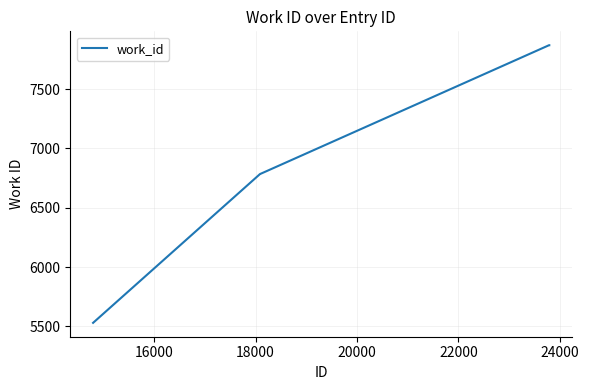

What is the sum of all values?

57365